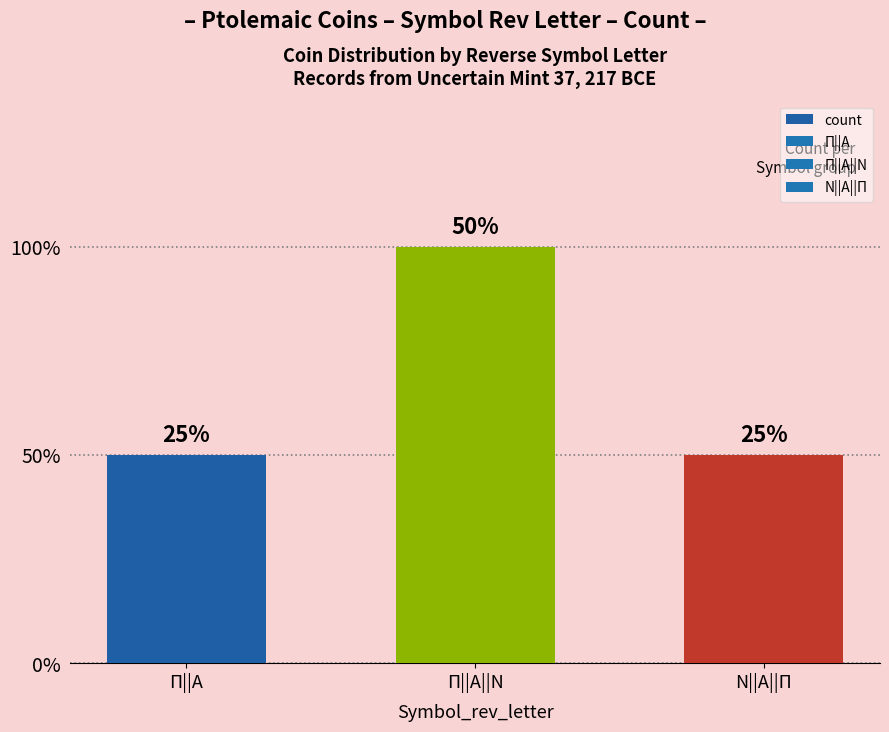

What is the difference between the maximum and minimum values?

1